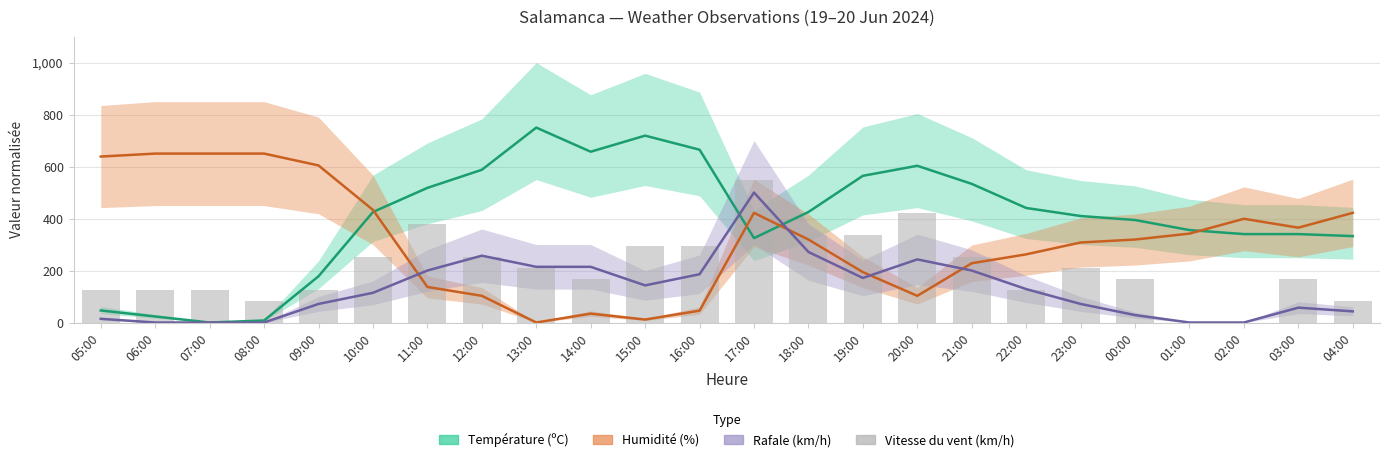

Between 05:00 and 03:00, which is larger?

03:00